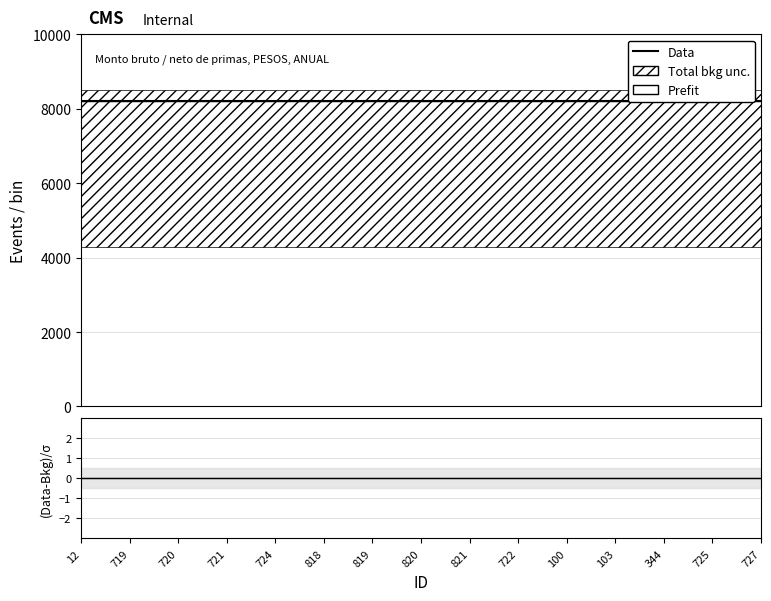

Which series changed the most between 720 and 100?

Prefit